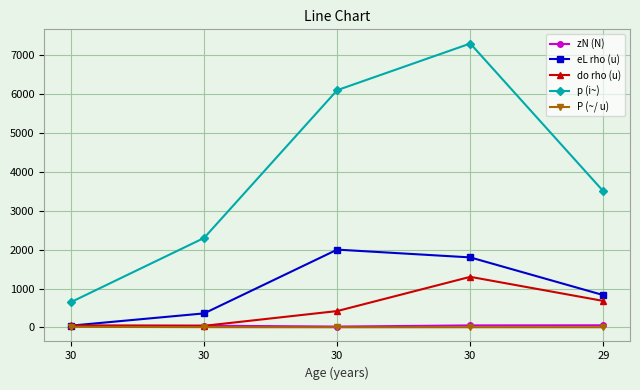

At how many categories does at least one series exceed 6249?

1